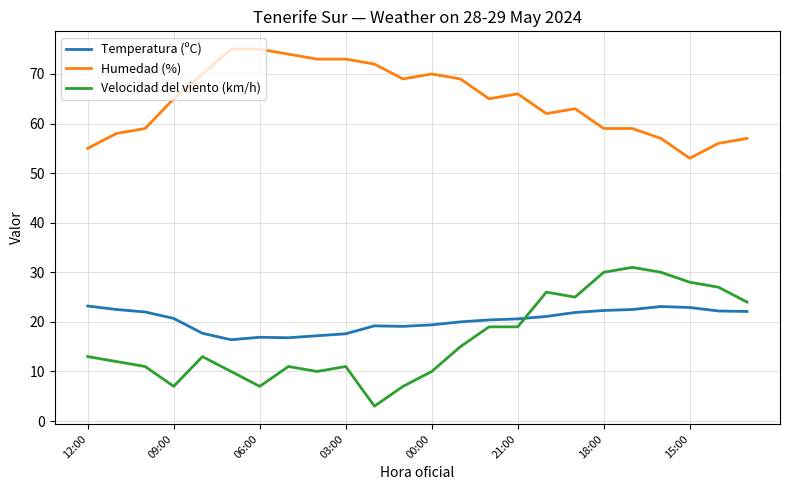

Rank the series by their maximum value, from highest to lowest.

Humedad (%), Velocidad del viento (km/h), Temperatura (ºC)